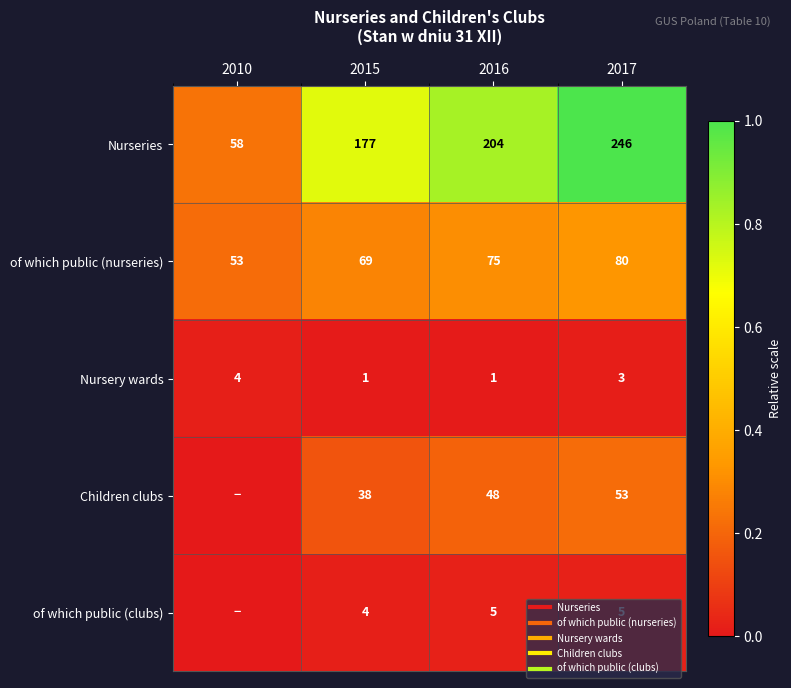

Which category has the highest value in the of which public (nurseries) series?

2017